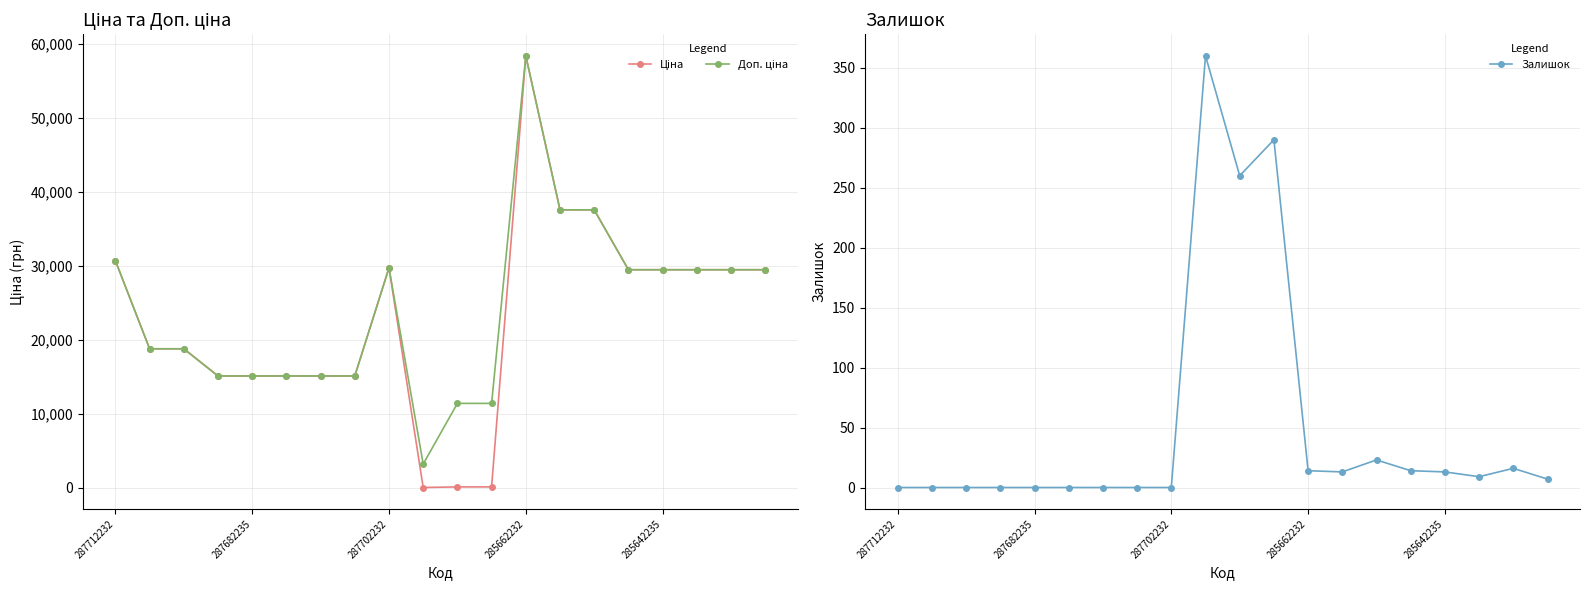

True or false: Залишок has more than 0 interior local peaks.

True